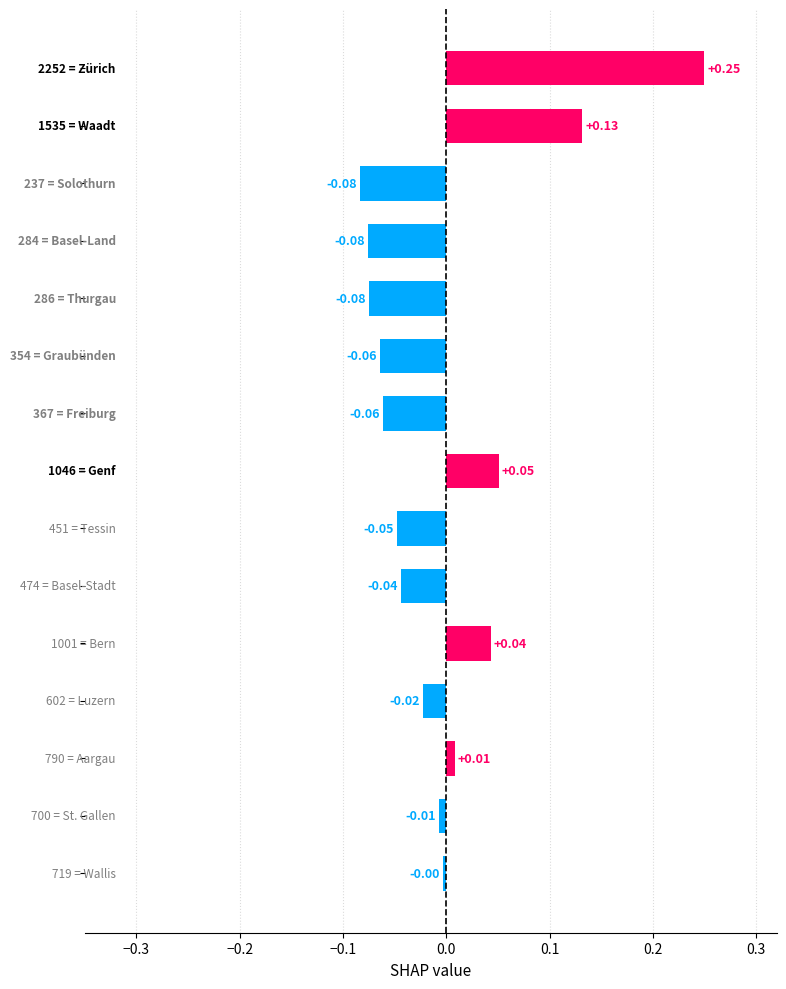

What is the greatest value displayed?

0.2